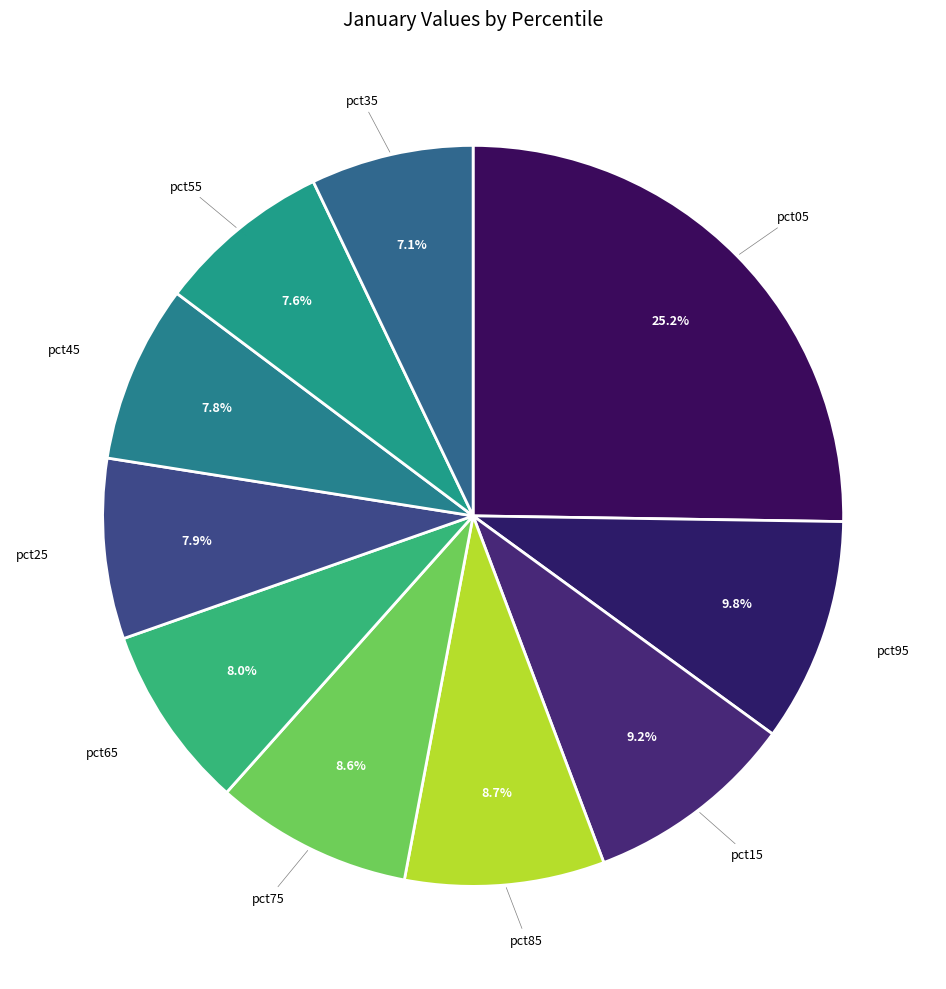

What is the largest slice in the pie chart?

pct05